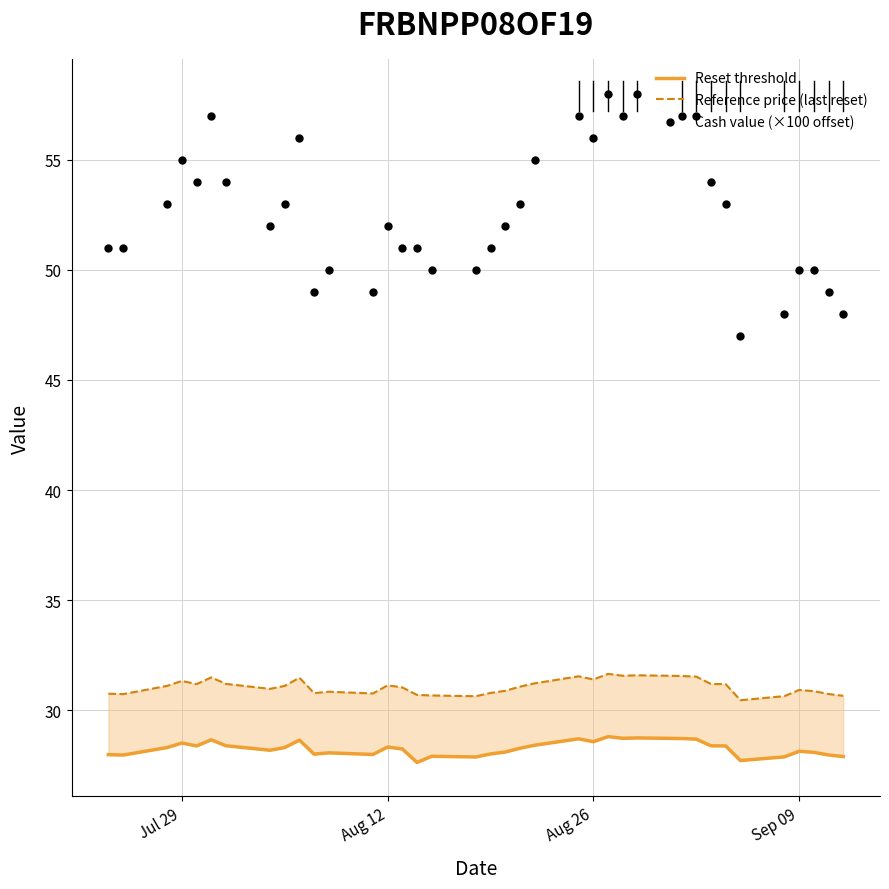

Which series has the widest spread of Y values?

Cash value (×100 offset)